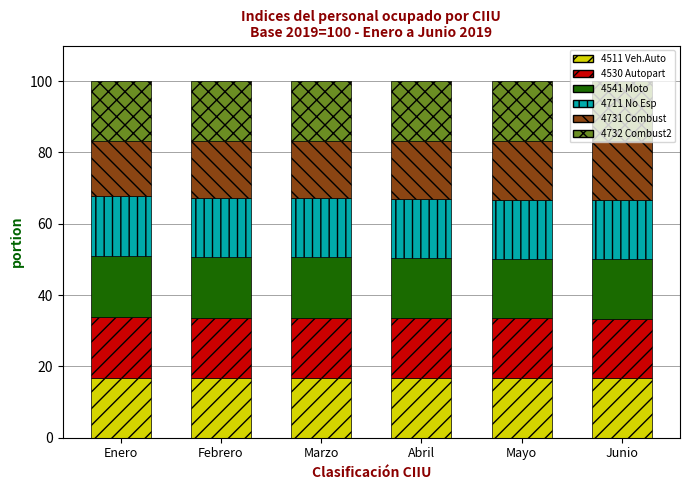

What is the total value across all series at Junio?

100.0